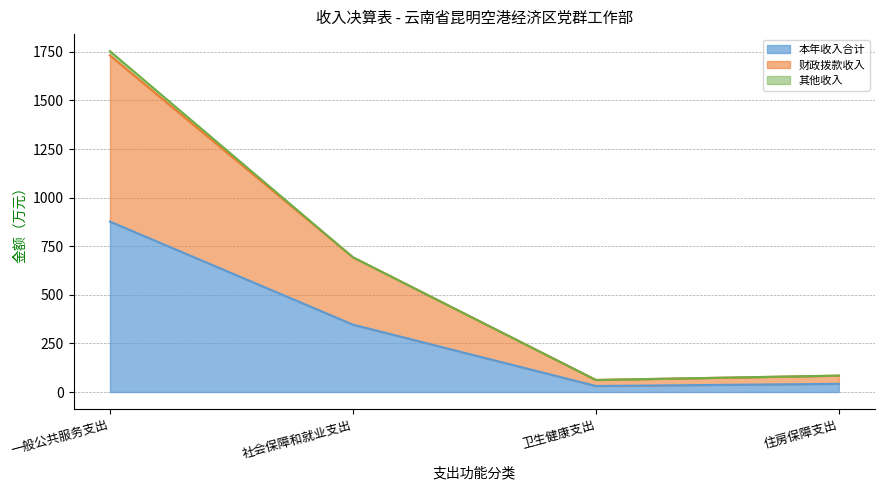

At which category is the sum across all series the highest?

一般公共服务支出